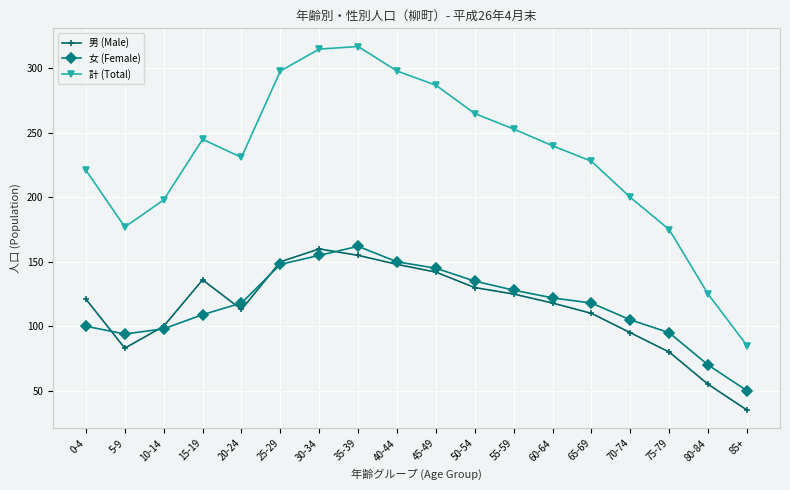

At how many categories does at least one series exceed 301?

2